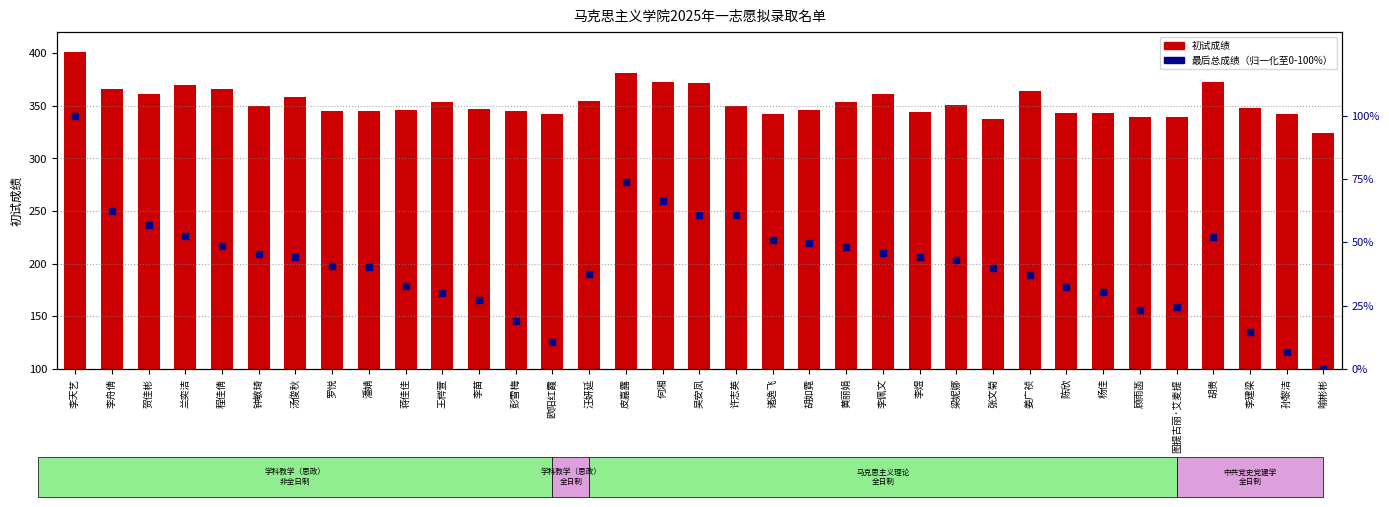

Which series has the largest Y range (max minus min)?

最后总成绩（归一化）